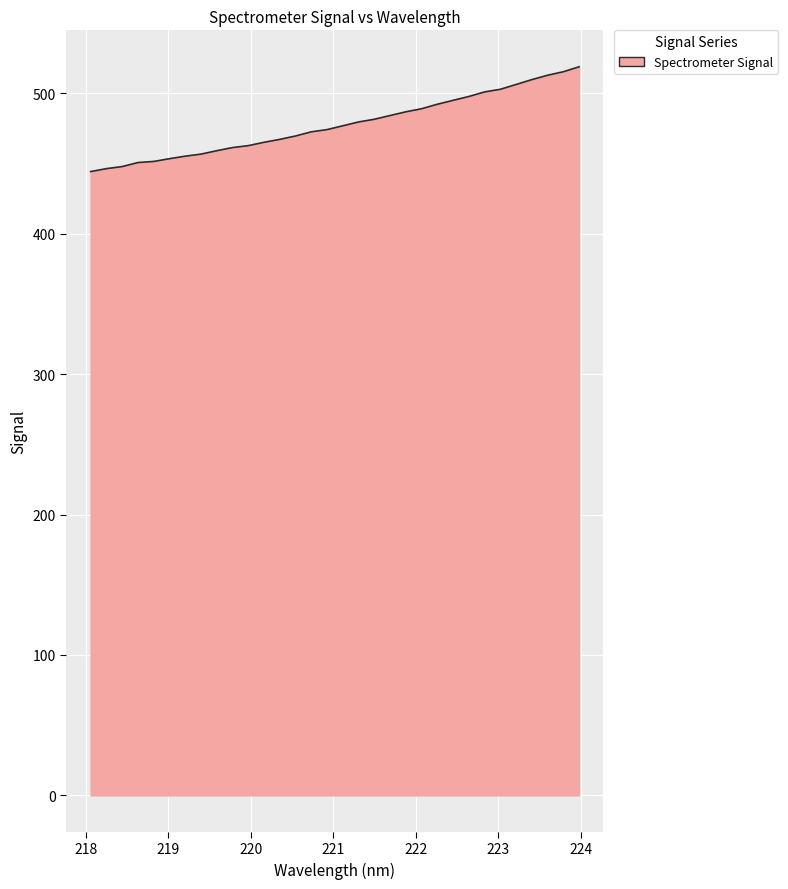

What is the difference between the maximum and minimum values?

74.6